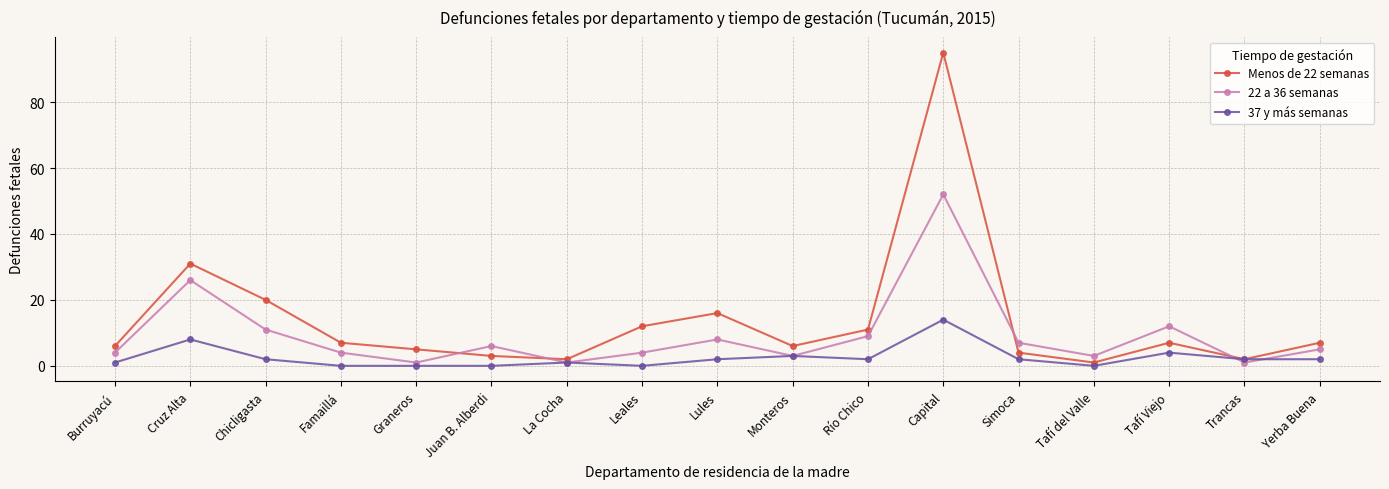

What position from the right is Famaillá?

14